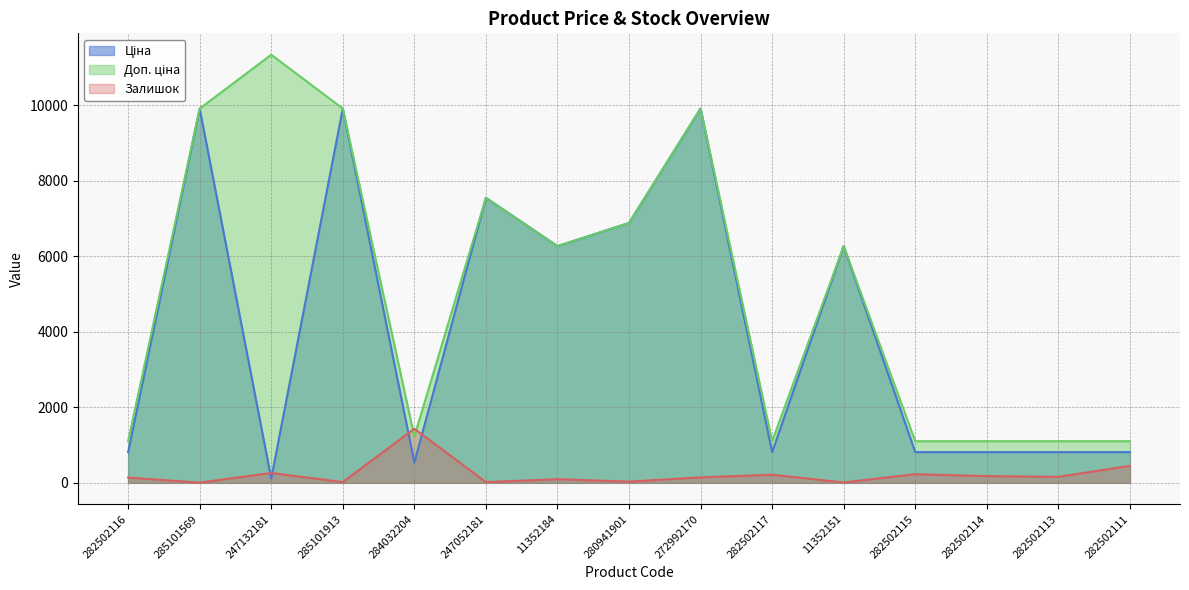

Reading left to right, transcribe all the data shown in this chart.

Ціна: 282502116=813.0	285101569=9908.5	247132181=113.3	285101913=9908.5	284032204=535.4	247052181=7545.9	11352184=6266.7	280941901=6879.5	272992170=9908.5	282502117=813.0	11352151=6266.7	282502115=813.0	282502114=813.0	282502113=813.0	282502111=813.0
Доп. ціна: 282502116=1101.8	285101569=9908.5	247132181=11334.0	285101913=9908.5	284032204=1227.2	247052181=7545.9	11352184=6266.7	280941901=6879.5	272992170=9908.5	282502117=1101.8	11352151=6266.7	282502115=1101.8	282502114=1101.8	282502113=1101.8	282502111=1101.8
Залишок: 282502116=140.0	285101569=5.0	247132181=260.0	285101913=20.0	284032204=1432.0	247052181=19.0	11352184=96.0	280941901=32.0	272992170=144.0	282502117=214.0	11352151=10.0	282502115=229.0	282502114=178.0	282502113=158.0	282502111=450.0